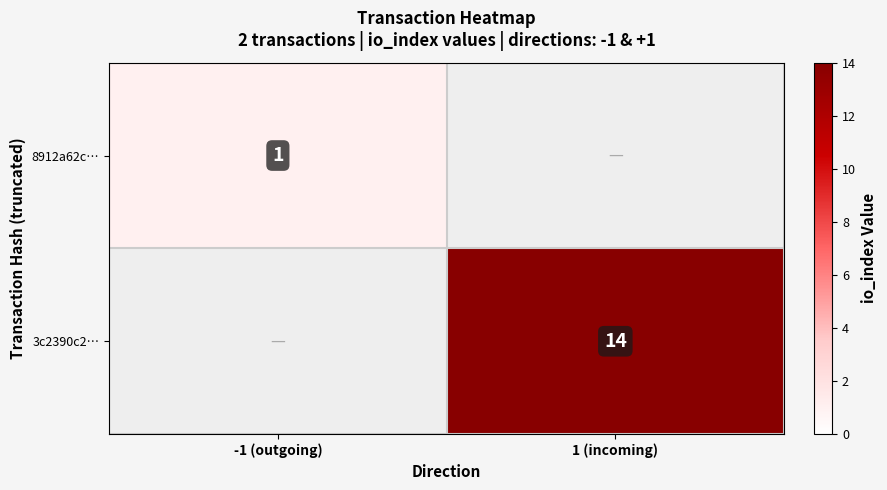

True or false: 3c2390c2… has a value of 10 at 1 (incoming).

False